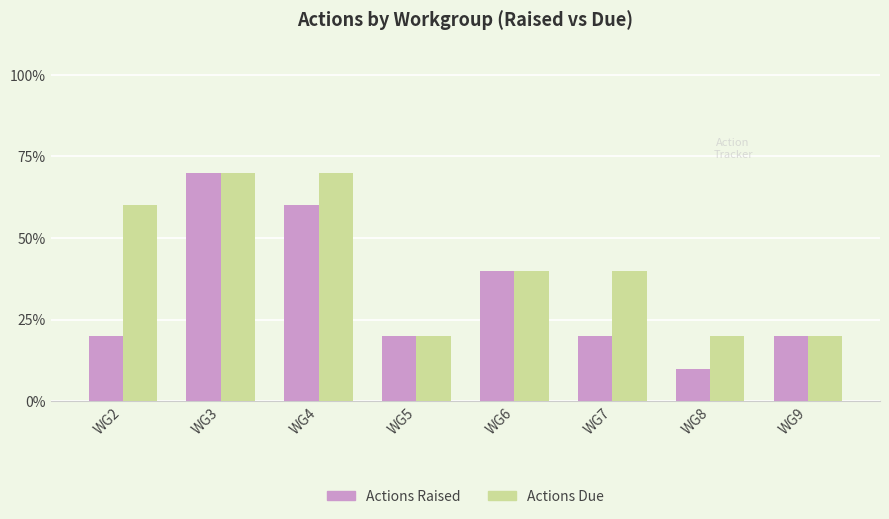

Which series has the widest spread of values?

Actions Raised